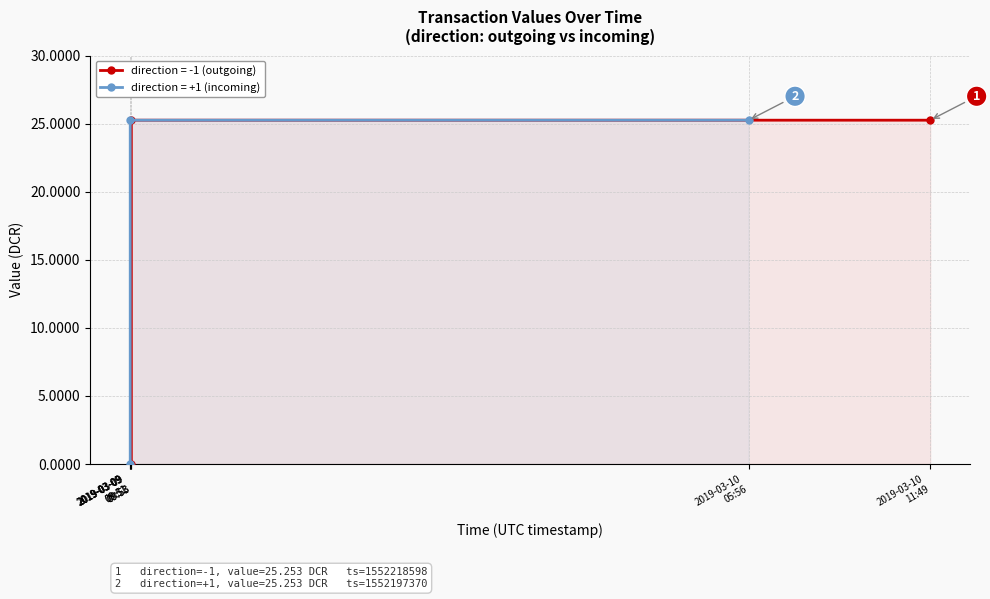

True or false: direction=+1 (incoming) has a value of 0.0 at 2019-03-09
09:51.

False